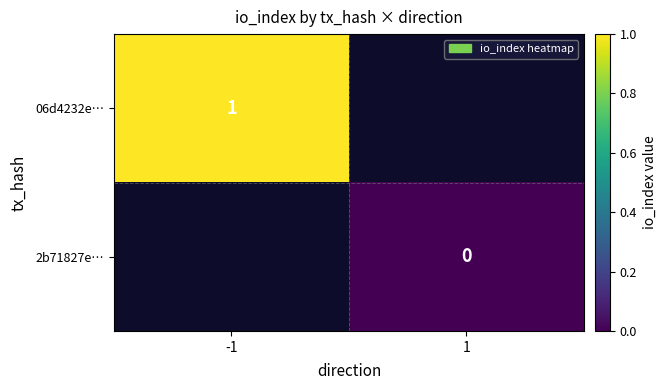

How many distinct data groups are displayed?

2